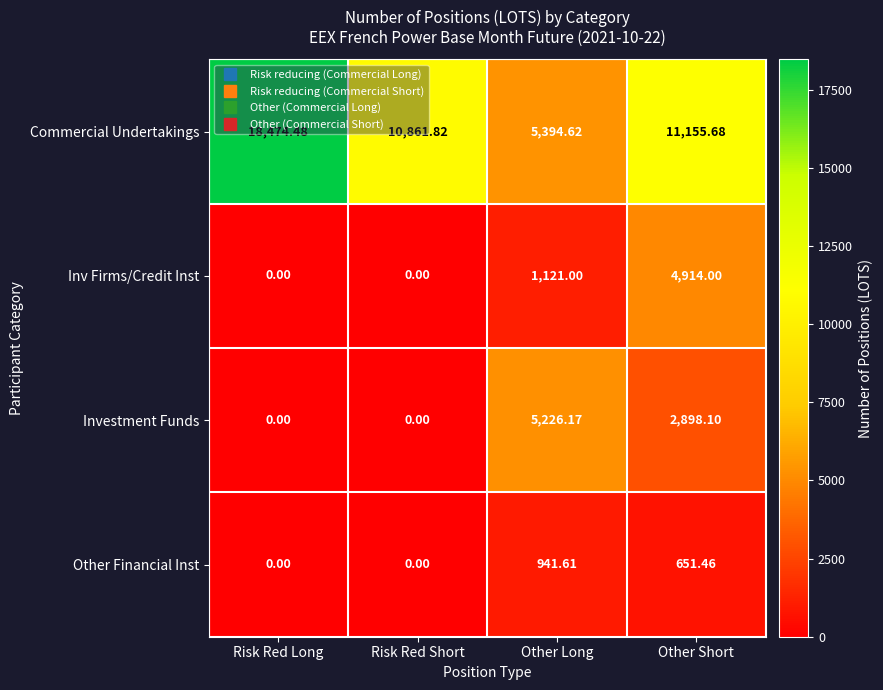

Rank the series by their maximum value, from lowest to highest.

Other Financial Inst, Inv Firms/Credit Inst, Investment Funds, Commercial Undertakings